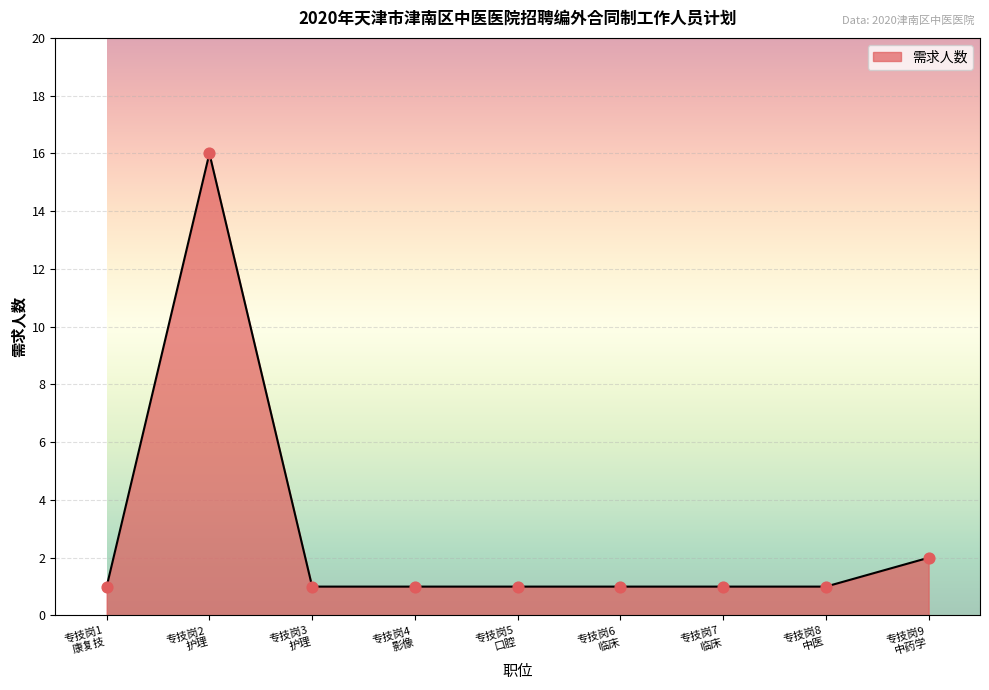

Between 专技岗9
中药学 and 专技岗3
护理, which is larger?

专技岗9
中药学